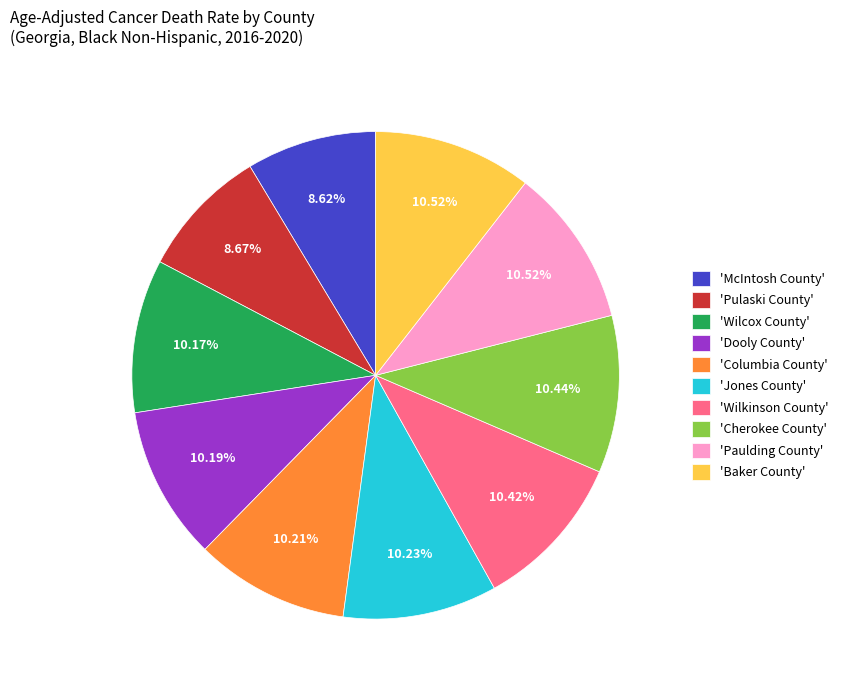

What is the ratio of the value at 'Wilkinson County' to the value at 'Jones County'?

1.0